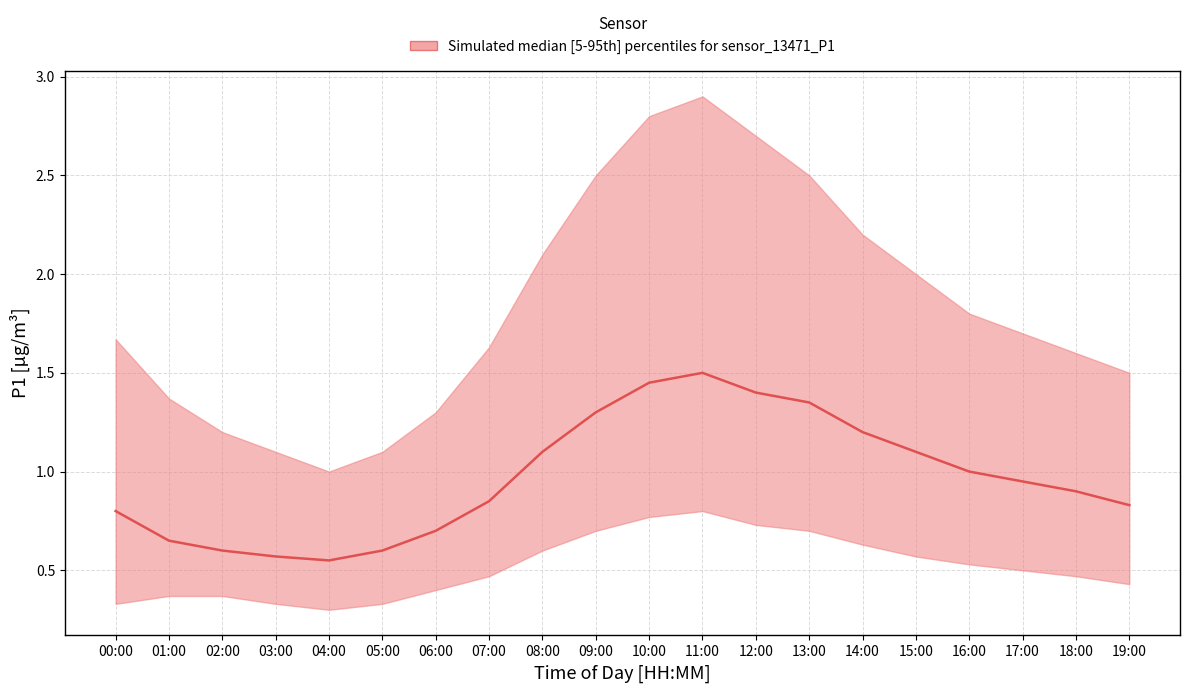

What is the change in value from 02:00 to 09:00?

+0.7